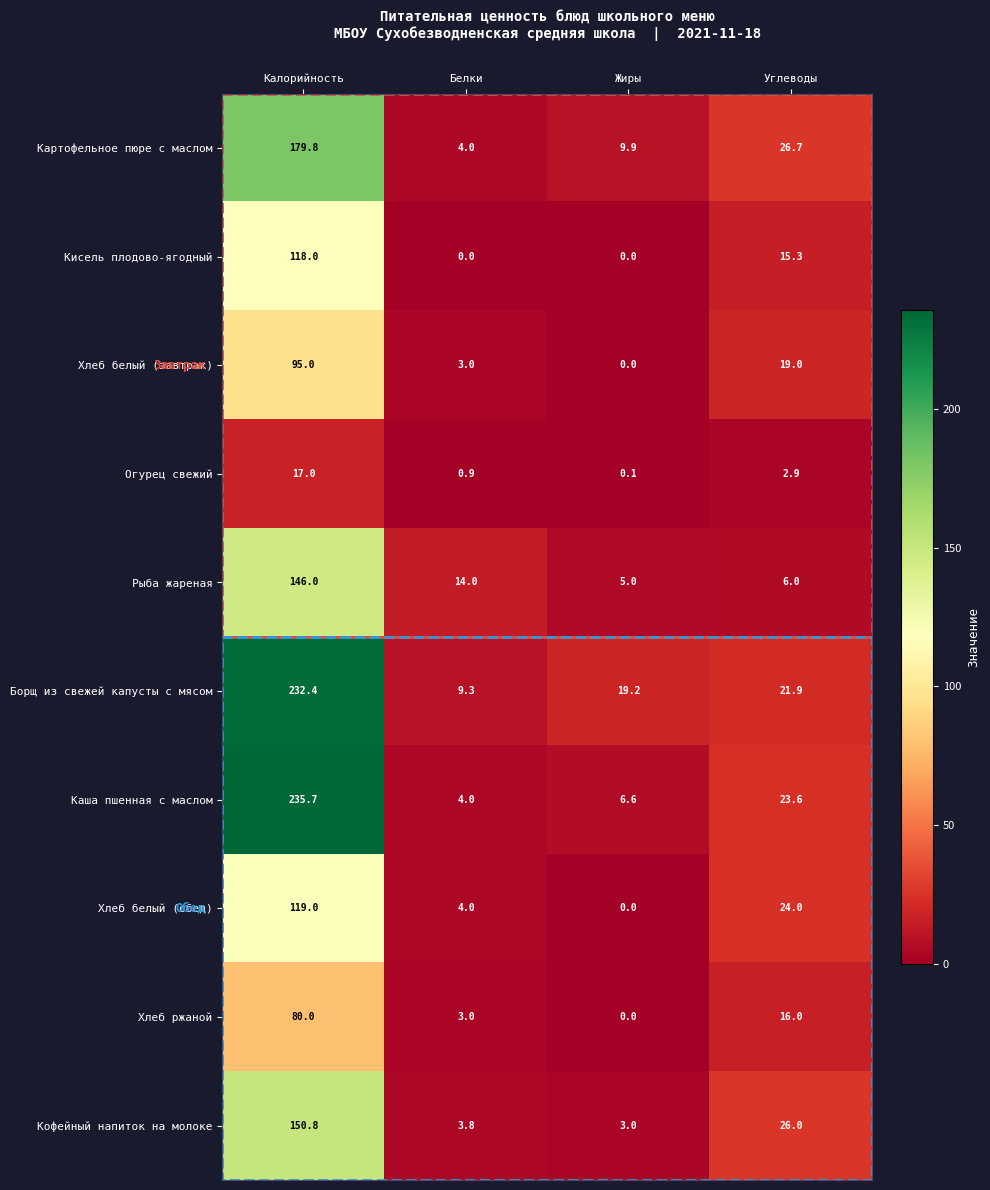

What is the difference between the Рыба жареная values at Углеводы and Жиры?

1.0